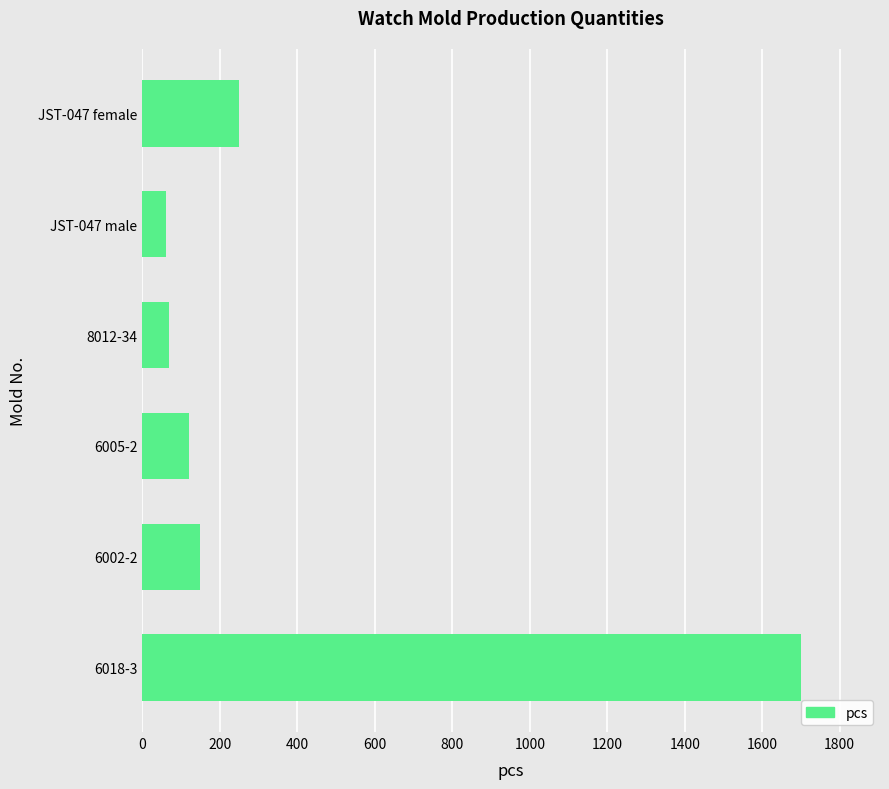

Approximately how many times larger is the value at 6002-2 compared to JST-047 female?

0.6